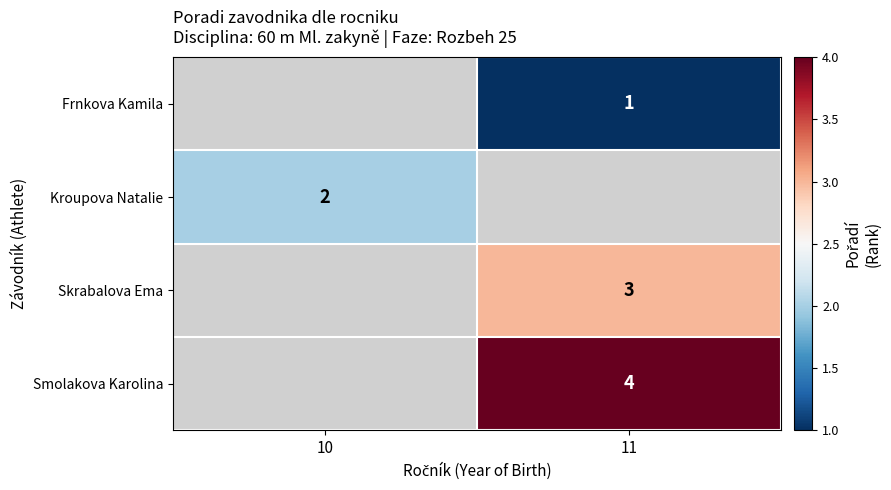

The Frnkova Kamila series shows 0.3 at 11. True or false?

False